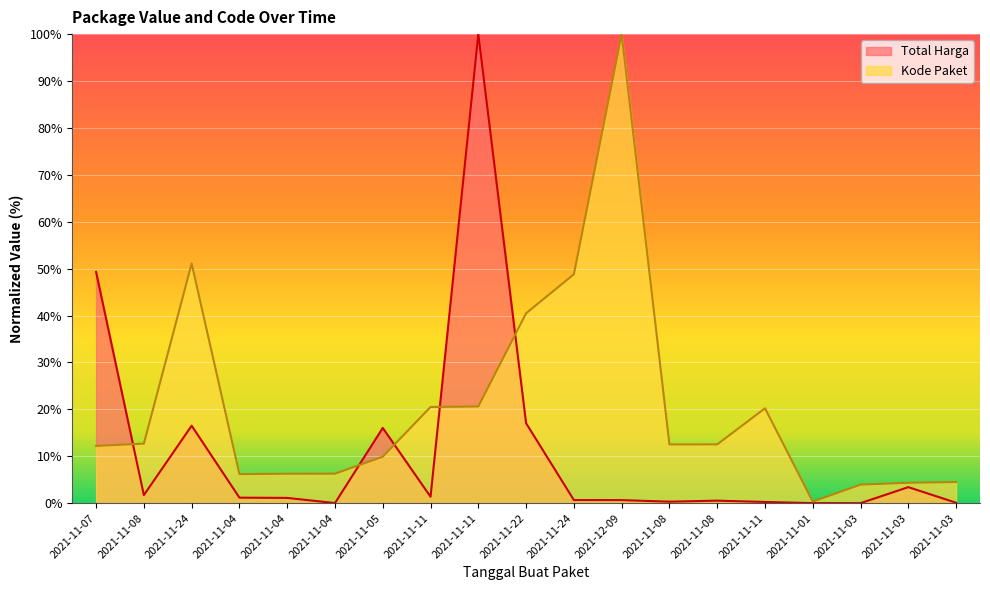

Rank the categories by Total Harga value from lowest to highest.

2021-11-03, 2021-11-01, 2021-11-04, 2021-11-03, 2021-11-11, 2021-11-08, 2021-11-08, 2021-12-09, 2021-11-24, 2021-11-04, 2021-11-04, 2021-11-11, 2021-11-08, 2021-11-03, 2021-11-05, 2021-11-24, 2021-11-22, 2021-11-07, 2021-11-11